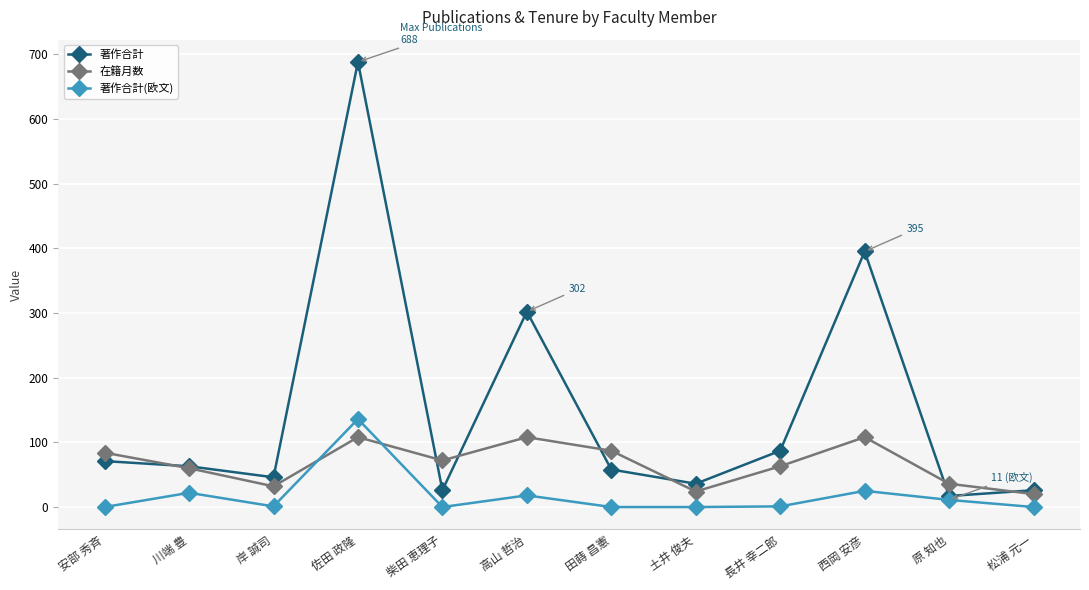

What is the difference between the 著作合計 values at 田蒔 昌憲 and 土井 俊夫?

22